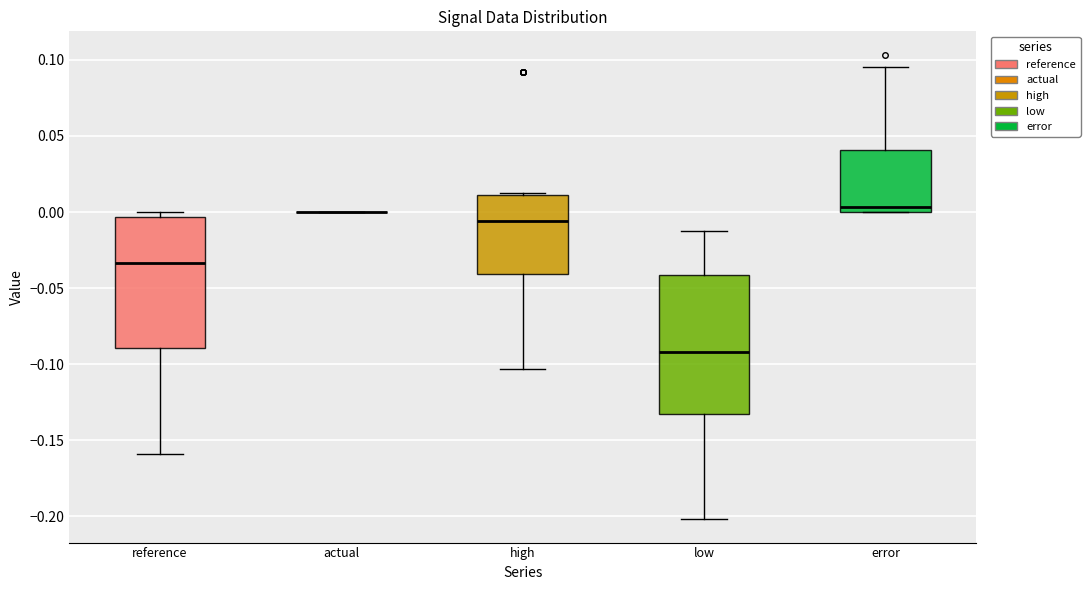

Reading left to right, read every box against the y-axis: the position of its median line, the range the box covers, and the ends of its whiskers. The values are not printed on the chart, so give them approximately, as read against the axis.

reference: median -0.035, box -0.090 to -0.005, whiskers -0.160 to 0.000
actual: box collapsed to a line at 0.000, whiskers 0.000 to 0.000
high: median -0.005, box -0.040 to 0.010, whiskers -0.105 to 0.010
low: median -0.090, box -0.135 to -0.040, whiskers -0.200 to -0.010
error: median 0.005, box 0.000 to 0.040, whiskers 0.000 to 0.095